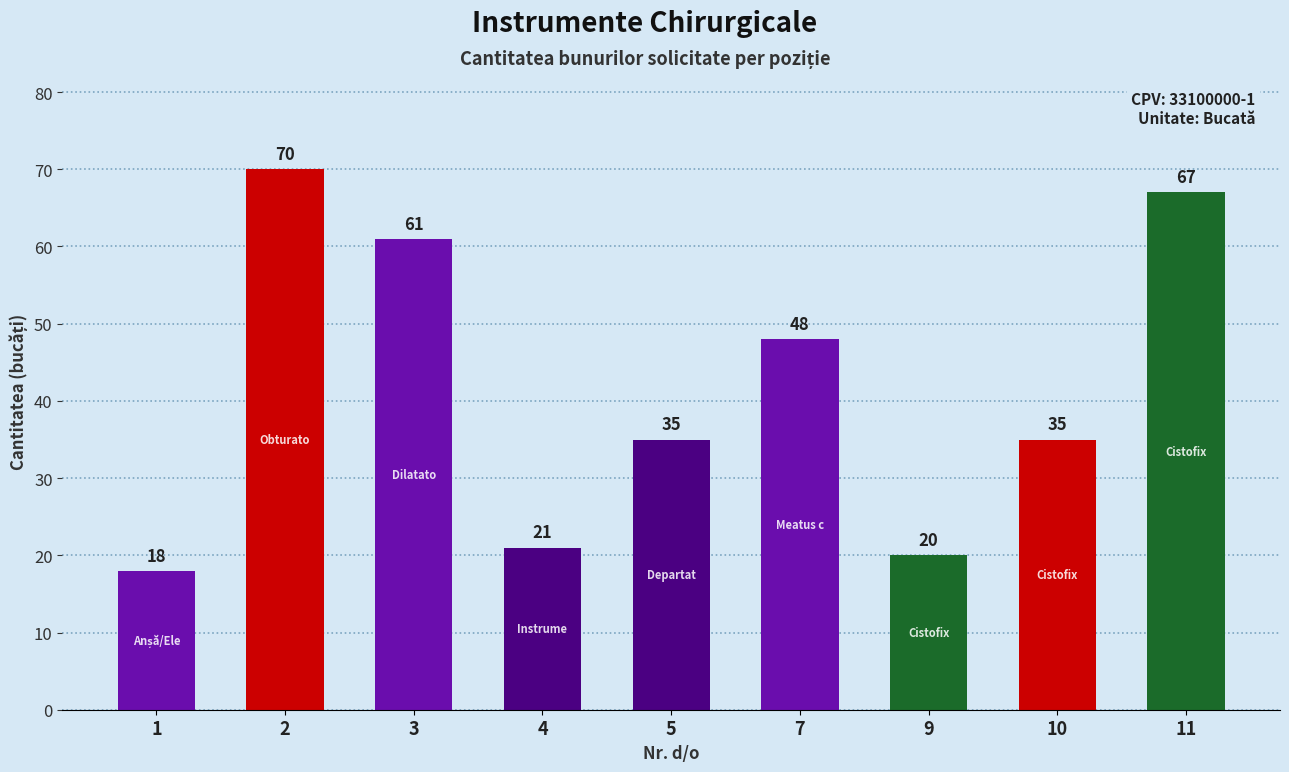

What is the average value?

42